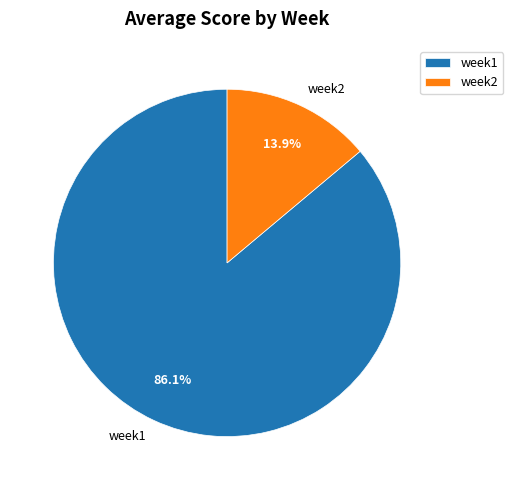

How many slices are in this pie chart?

2